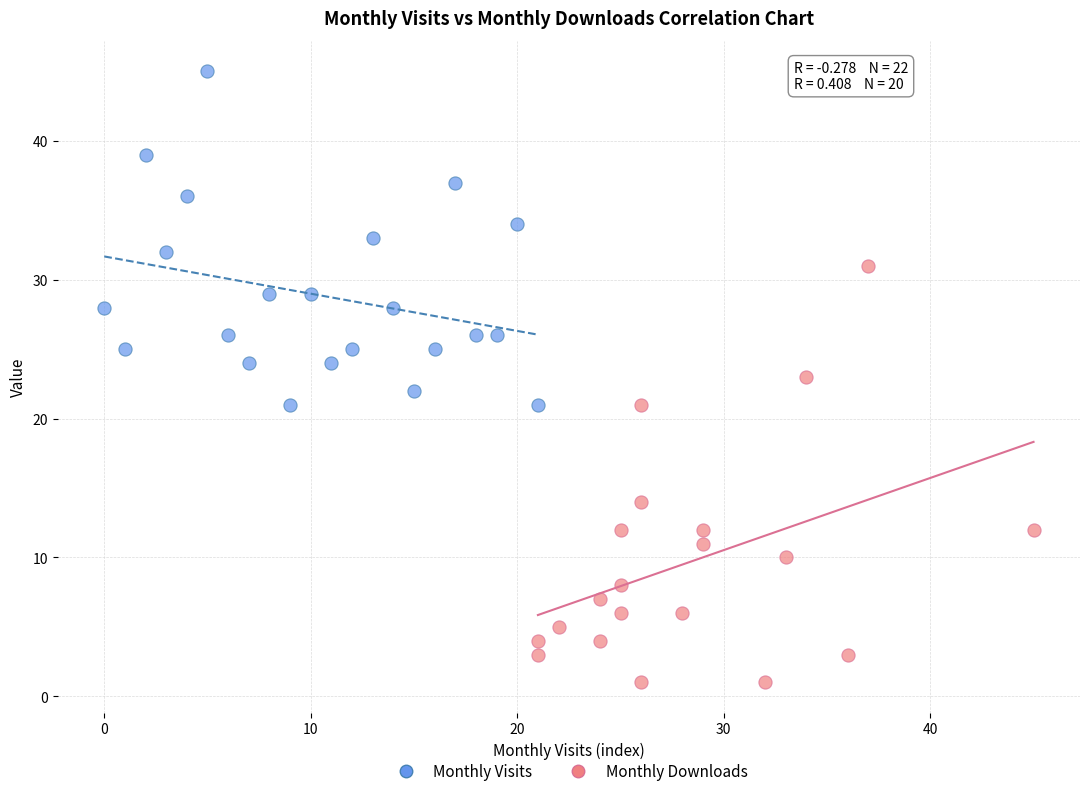

Which series has the largest Y range (max minus min)?

Monthly Downloads